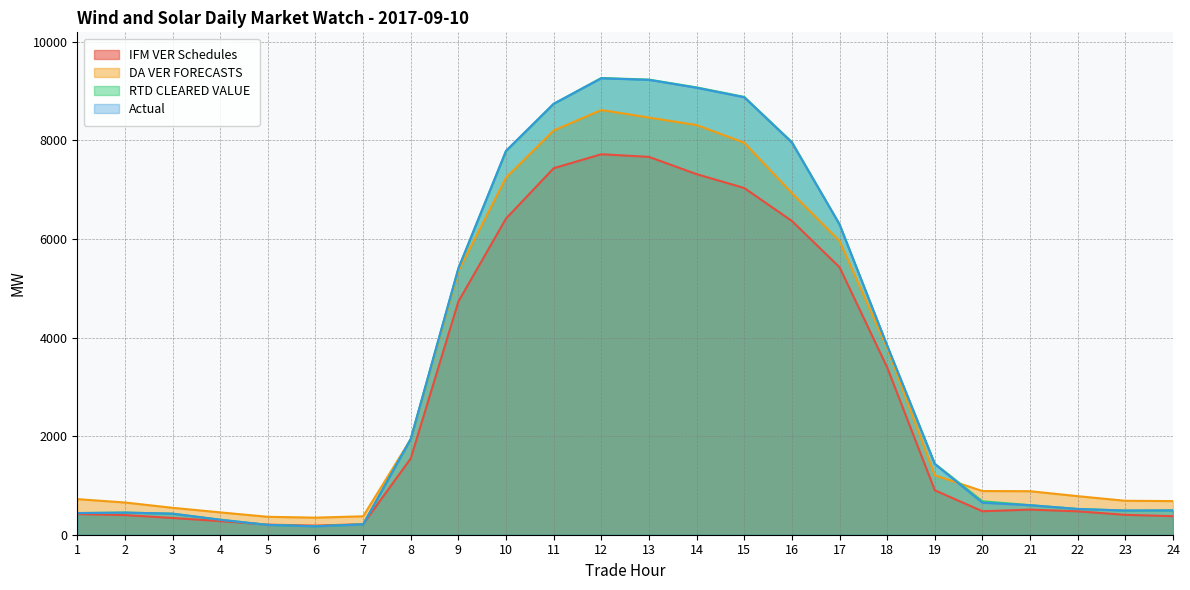

What is the difference between the IFM VER Schedules values at 7 and 4?

61.4